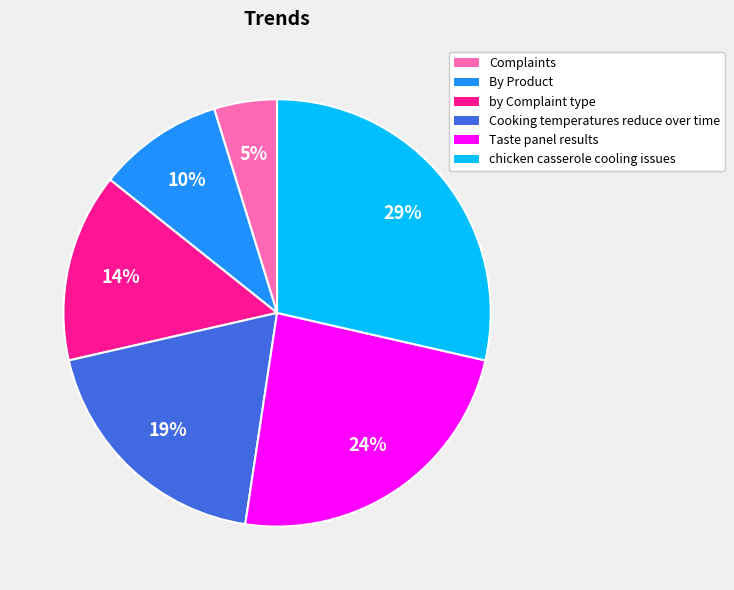

Rank the categories by value from lowest to highest.

Complaints, By Product, by Complaint type, Cooking temperatures reduce over time, Taste panel results, chicken casserole cooling issues